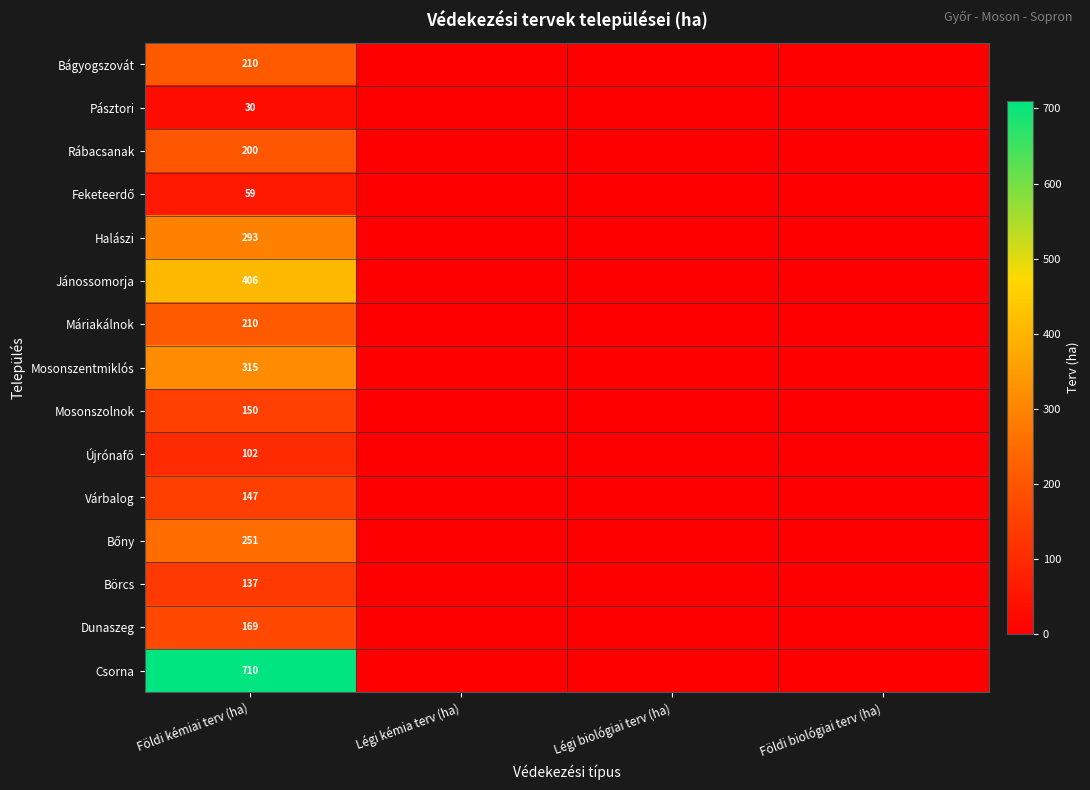

The Jánossomorja series shows 657 at Földi kémiai terv (ha). True or false?

False